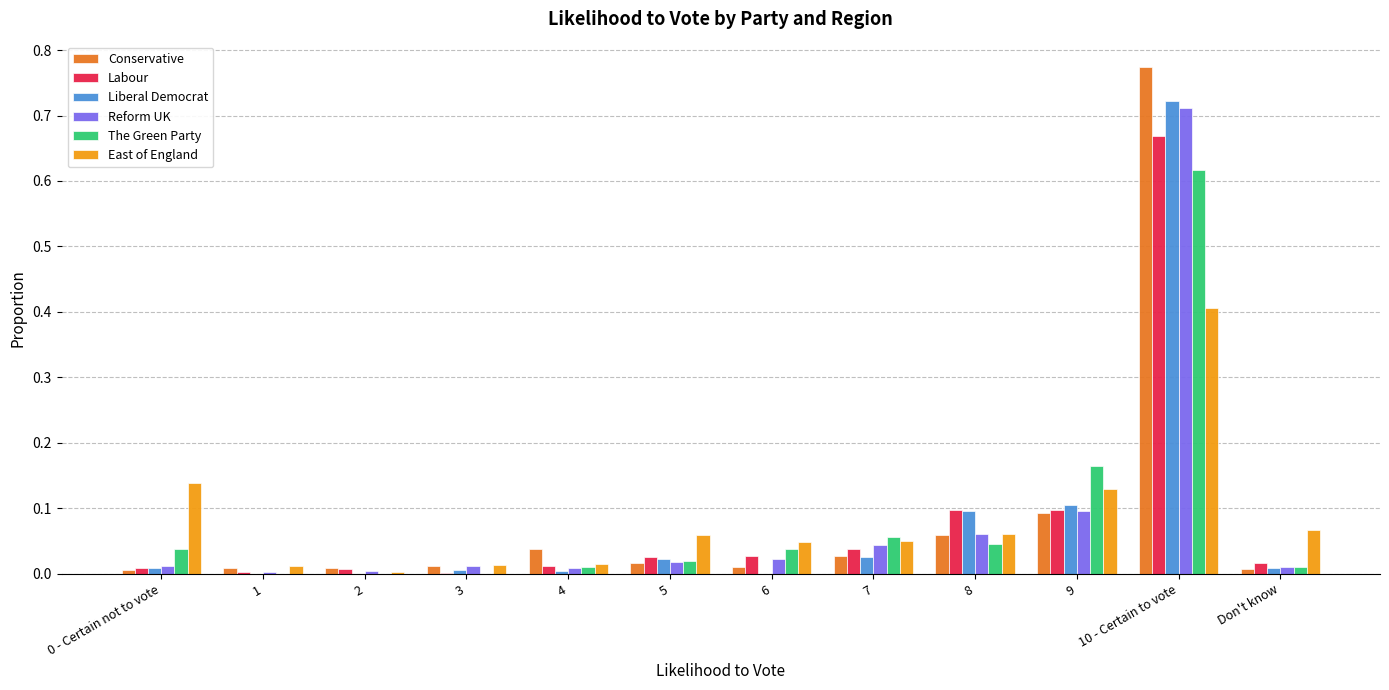

At which category is the sum across all series the highest?

10 - Certain to vote